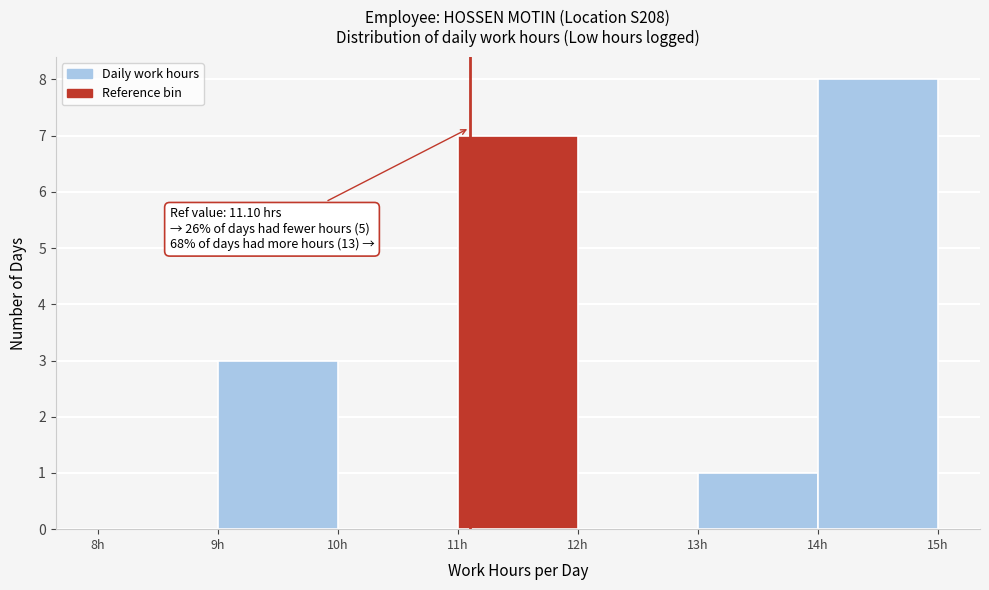

Over which range of the x-axis is the bar tallest?

14 to 15